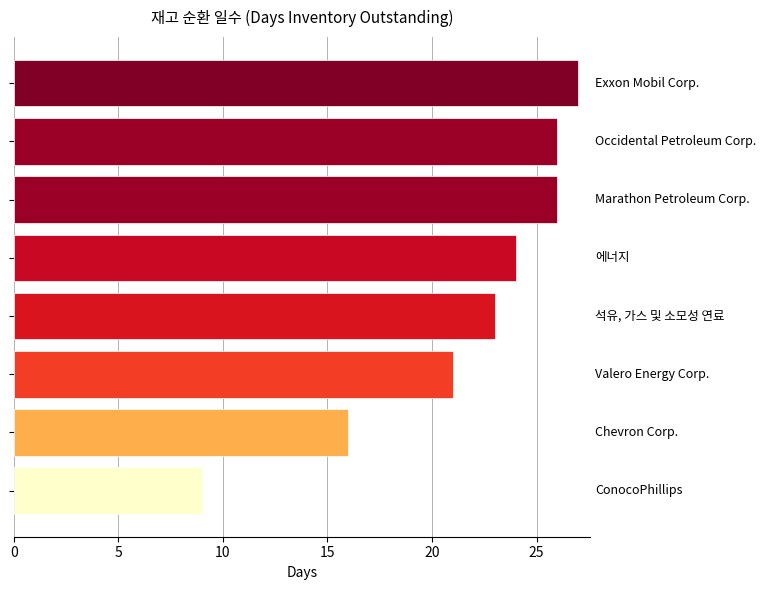

What is the smallest value displayed?

9